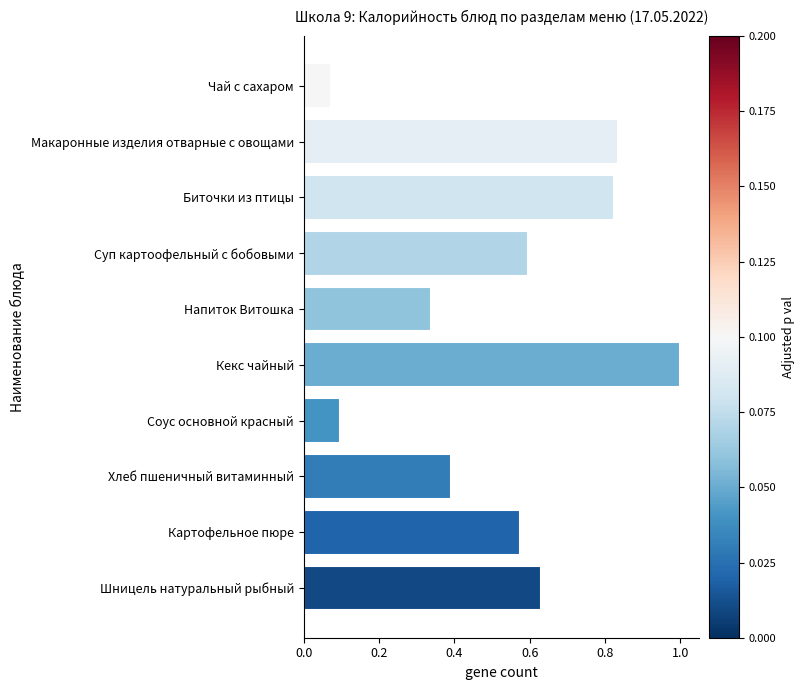

What is the difference between the maximum and minimum values?

0.9